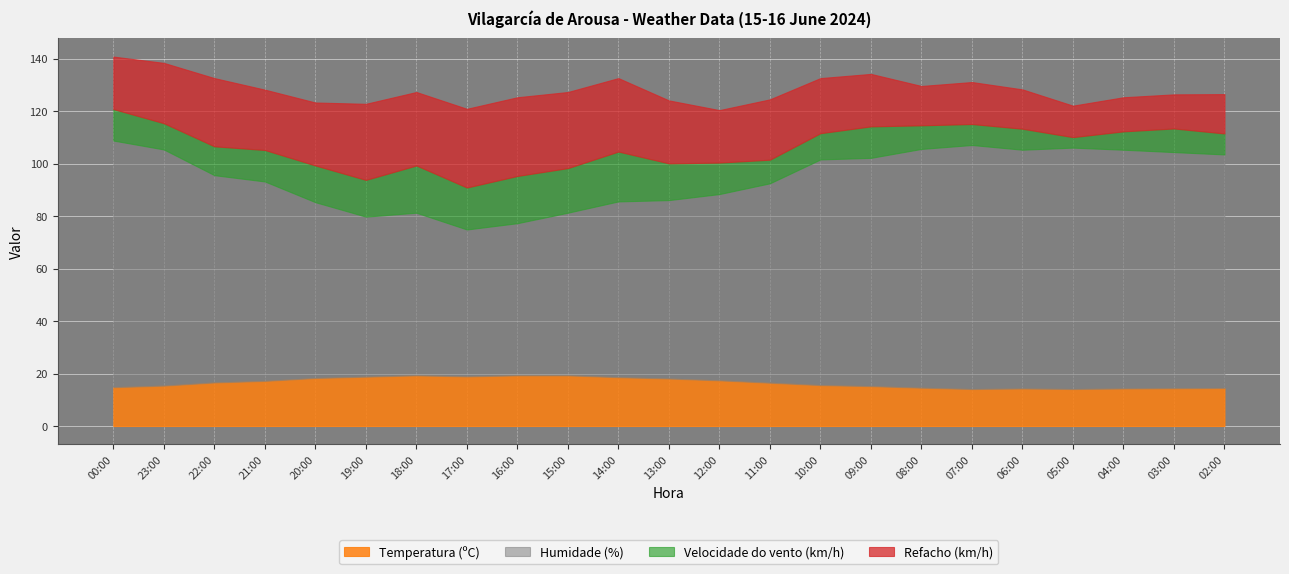

True or false: Velocidade do vento (km/h) has a value of 26.8 at 16:00.

False